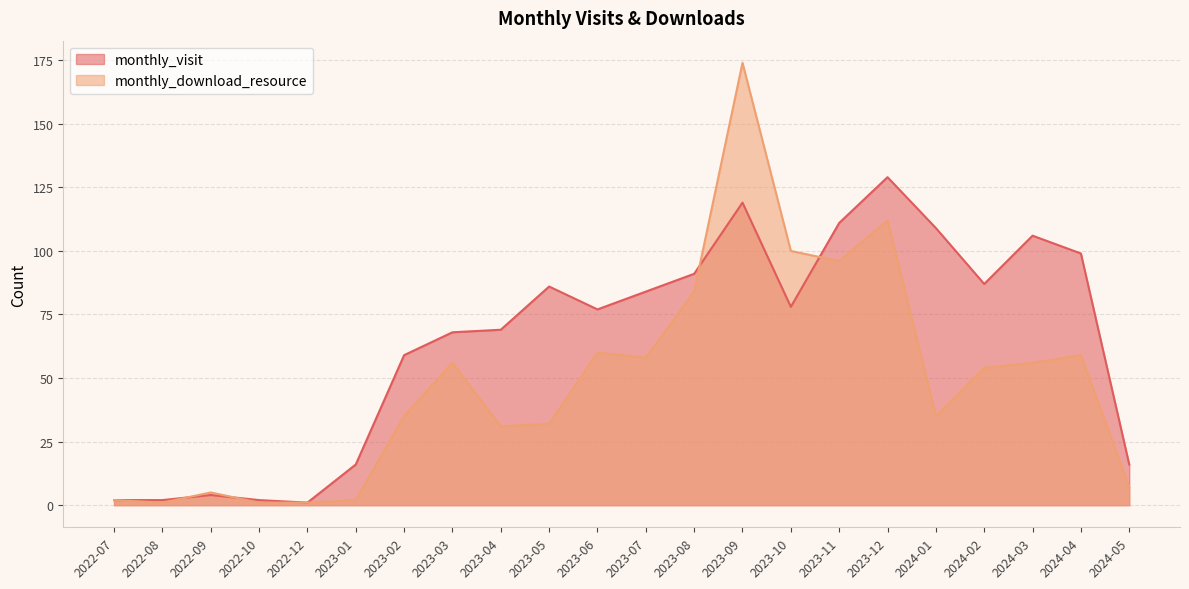

Is it true that monthly_visit equals 148 at 2023-08?

False